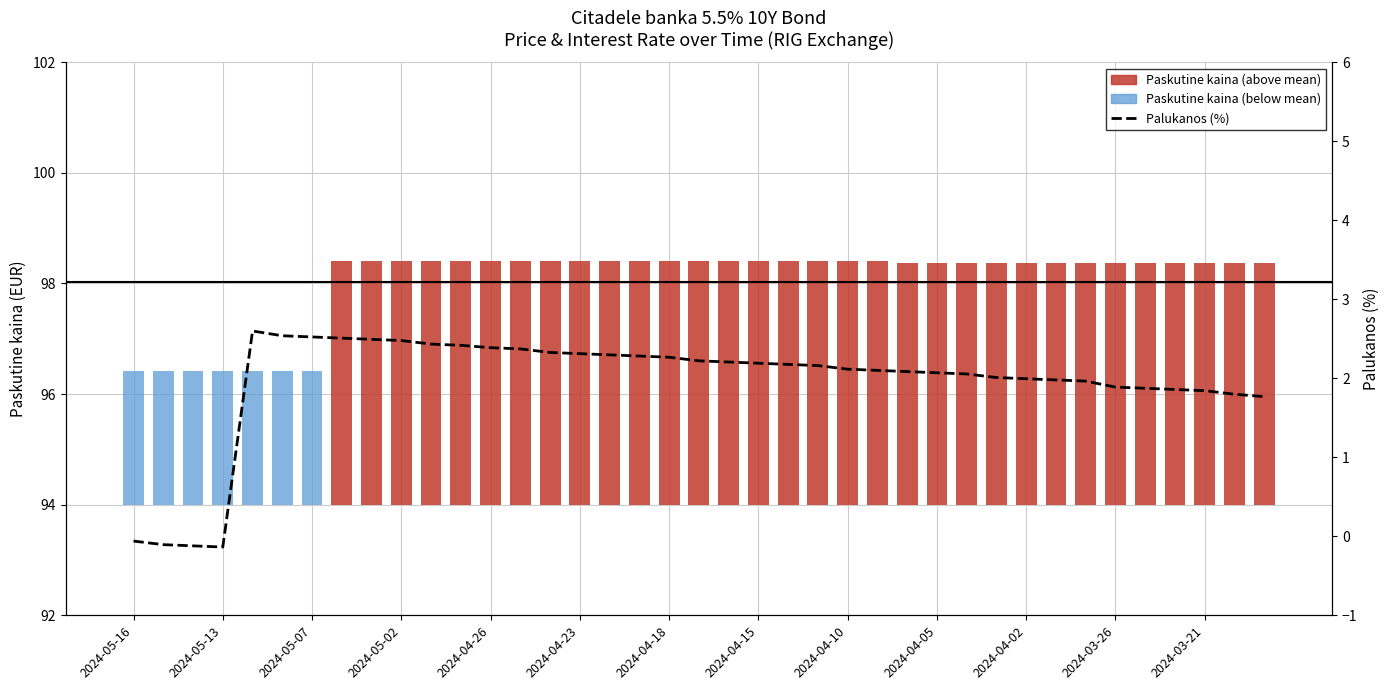

What is the sum of the values at 25 and 38?

3.9